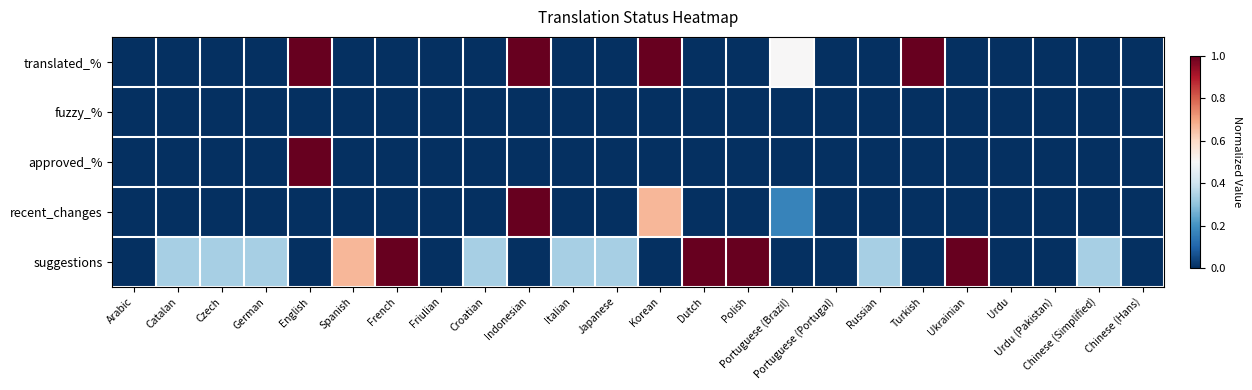

Reading left to right, list all the values displayed in this chart.

translated_%: Arabic=0.0	Catalan=0.0	Czech=0.0	German=0.0	English=1.0	Spanish=0.0	French=0.0	Friulian=0.0	Croatian=0.0	Indonesian=1.0	Italian=0.0	Japanese=0.0	Korean=1.0	Dutch=0.0	Polish=0.0	Portuguese (Brazil)=0.5	Portuguese (Portugal)=0.0	Russian=0.0	Turkish=1.0	Ukrainian=0.0	Urdu=0.0	Urdu (Pakistan)=0.0	Chinese (Simplified)=0.0	Chinese (Hans)=0.0
fuzzy_%: Arabic=0.0	Catalan=0.0	Czech=0.0	German=0.0	English=0.0	Spanish=0.0	French=0.0	Friulian=0.0	Croatian=0.0	Indonesian=0.0	Italian=0.0	Japanese=0.0	Korean=0.0	Dutch=0.0	Polish=0.0	Portuguese (Brazil)=0.0	Portuguese (Portugal)=0.0	Russian=0.0	Turkish=0.0	Ukrainian=0.0	Urdu=0.0	Urdu (Pakistan)=0.0	Chinese (Simplified)=0.0	Chinese (Hans)=0.0
approved_%: Arabic=0.0	Catalan=0.0	Czech=0.0	German=0.0	English=1.0	Spanish=0.0	French=0.0	Friulian=0.0	Croatian=0.0	Indonesian=0.0	Italian=0.0	Japanese=0.0	Korean=0.0	Dutch=0.0	Polish=0.0	Portuguese (Brazil)=0.0	Portuguese (Portugal)=0.0	Russian=0.0	Turkish=0.0	Ukrainian=0.0	Urdu=0.0	Urdu (Pakistan)=0.0	Chinese (Simplified)=0.0	Chinese (Hans)=0.0
recent_changes: Arabic=0.0	Catalan=0.0	Czech=0.0	German=0.0	English=0.0	Spanish=0.0	French=0.0	Friulian=0.0	Croatian=0.0	Indonesian=1.0	Italian=0.0	Japanese=0.0	Korean=0.7	Dutch=0.0	Polish=0.0	Portuguese (Brazil)=0.2	Portuguese (Portugal)=0.0	Russian=0.0	Turkish=0.0	Ukrainian=0.0	Urdu=0.0	Urdu (Pakistan)=0.0	Chinese (Simplified)=0.0	Chinese (Hans)=0.0
suggestions: Arabic=0.0	Catalan=0.3	Czech=0.3	German=0.3	English=0.0	Spanish=0.7	French=1.0	Friulian=0.0	Croatian=0.3	Indonesian=0.0	Italian=0.3	Japanese=0.3	Korean=0.0	Dutch=1.0	Polish=1.0	Portuguese (Brazil)=0.0	Portuguese (Portugal)=0.0	Russian=0.3	Turkish=0.0	Ukrainian=1.0	Urdu=0.0	Urdu (Pakistan)=0.0	Chinese (Simplified)=0.3	Chinese (Hans)=0.0